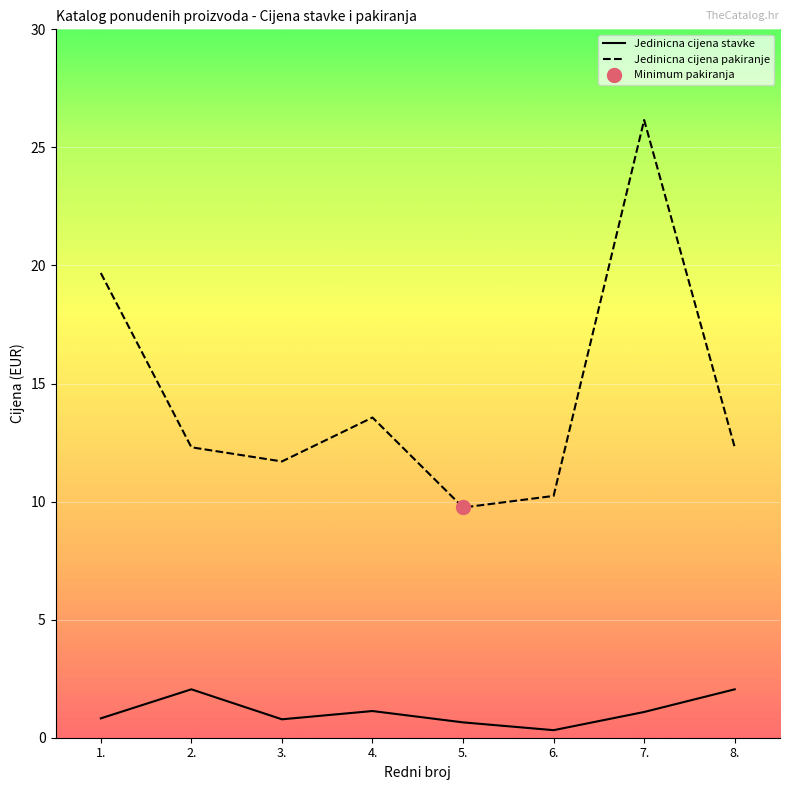

How many data points in Jedinicna cijena pakiranje are above 12?

5